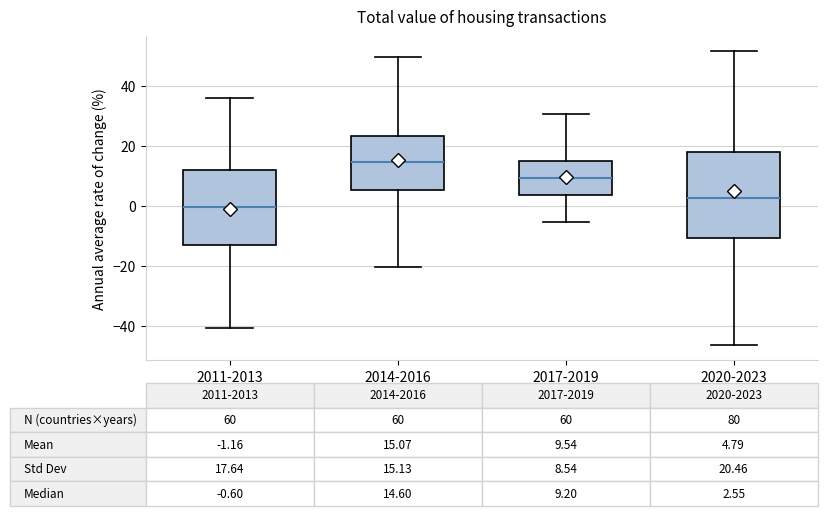

Comparing the boxes themselves (not the whiskers), which one is the tallest?

2020-2023